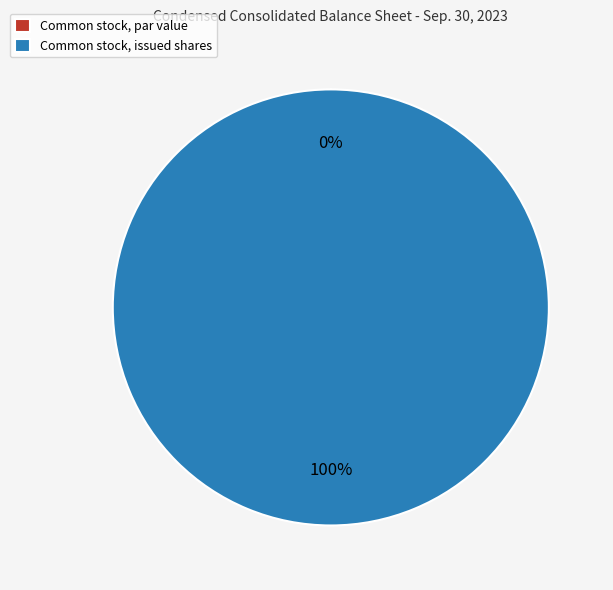

Is it true that Common stock, issued shares is 100% of the pie?

True